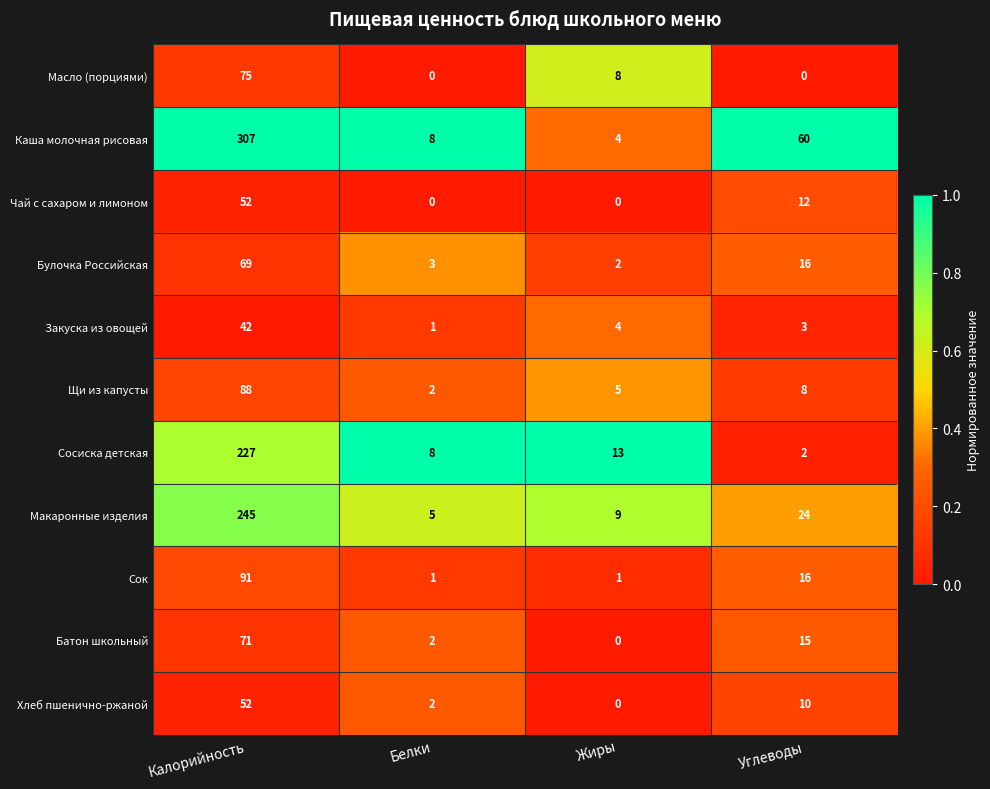

What is the average value of the Чай с сахаром и лимоном series?

16